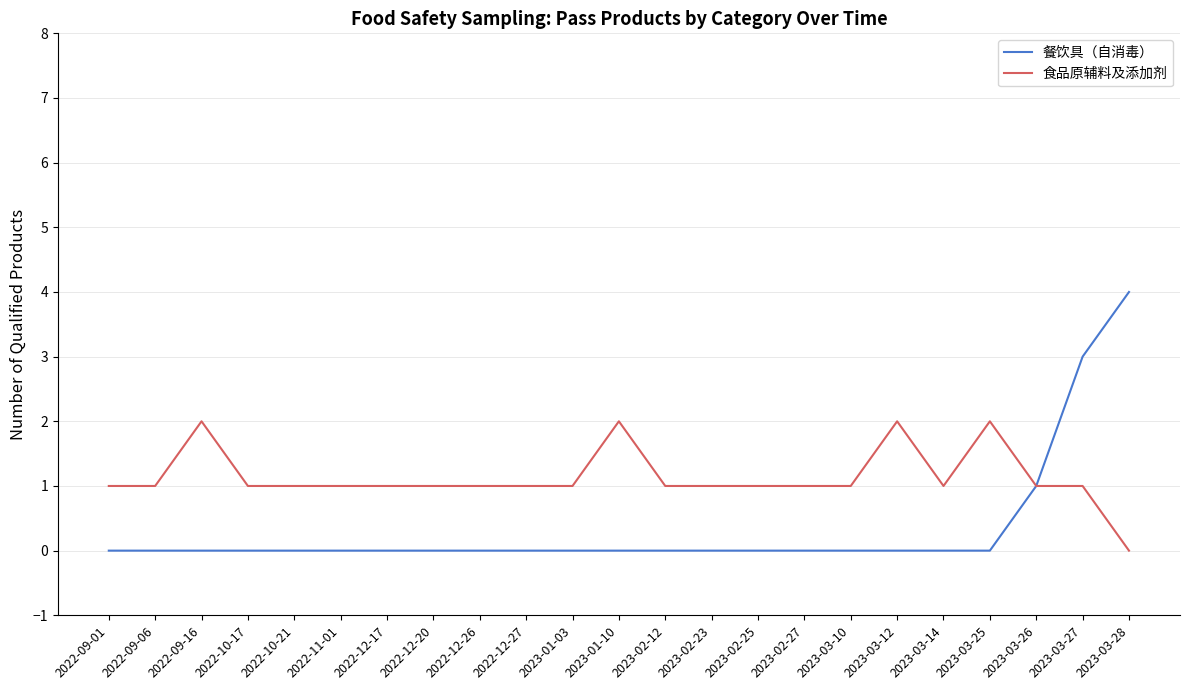

Which category has the highest value across all series?

2023-03-28